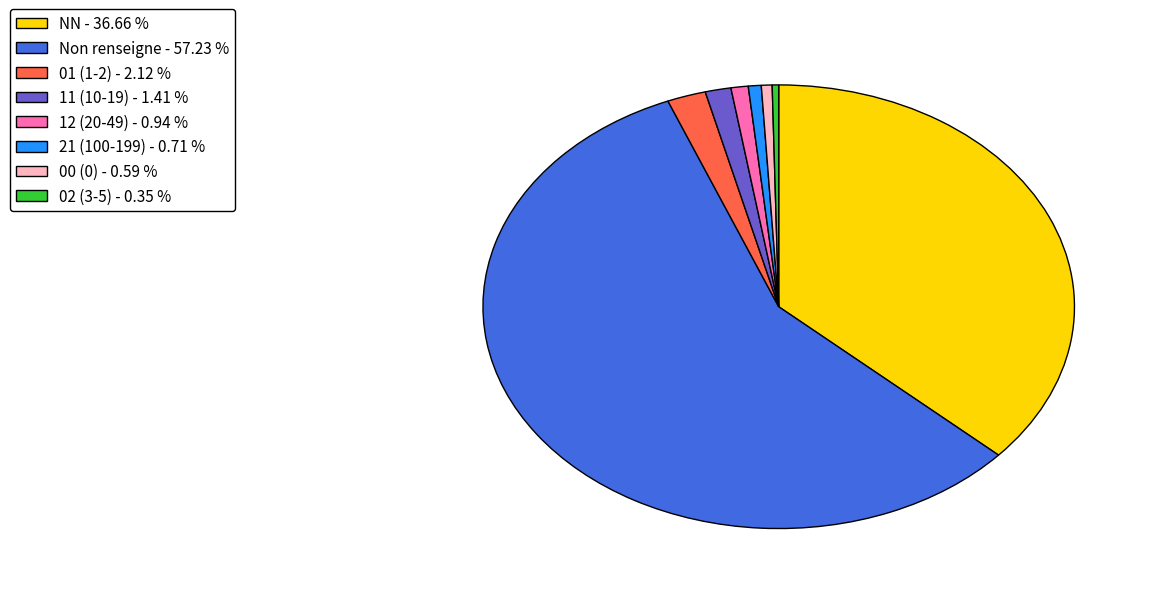

How many slices are in this pie chart?

8